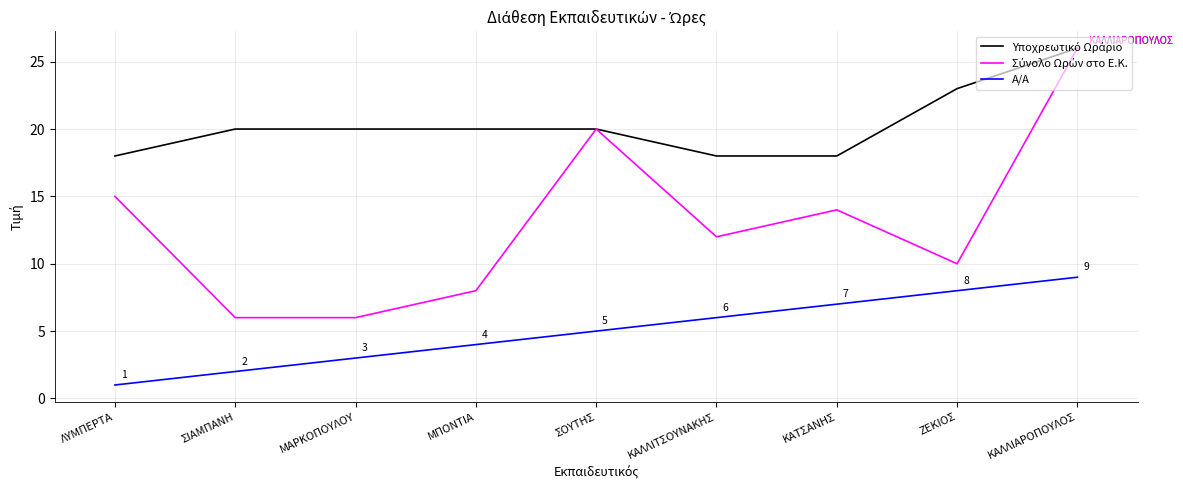

List the labels in order of Α/Α value, largest first.

ΚΑΛΛΙΑΡΟΠΟΥΛΟΣ, ΖΕΚΙΟΣ, ΚΑΤΣΑΝΗΣ, ΚΑΛΛΙΤΣΟΥΝΑΚΗΣ, ΣΟΥΤΗΣ, ΜΠΟΝΤΙΑ, ΜΑΡΚΟΠΟΥΛΟΥ, ΣΙΑΜΠΑΝΗ, ΛΥΜΠΕΡΤΑ